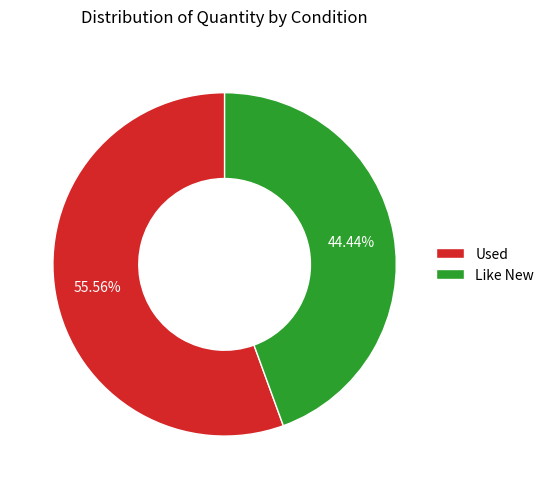

Between Used and Like New, which is larger?

Used